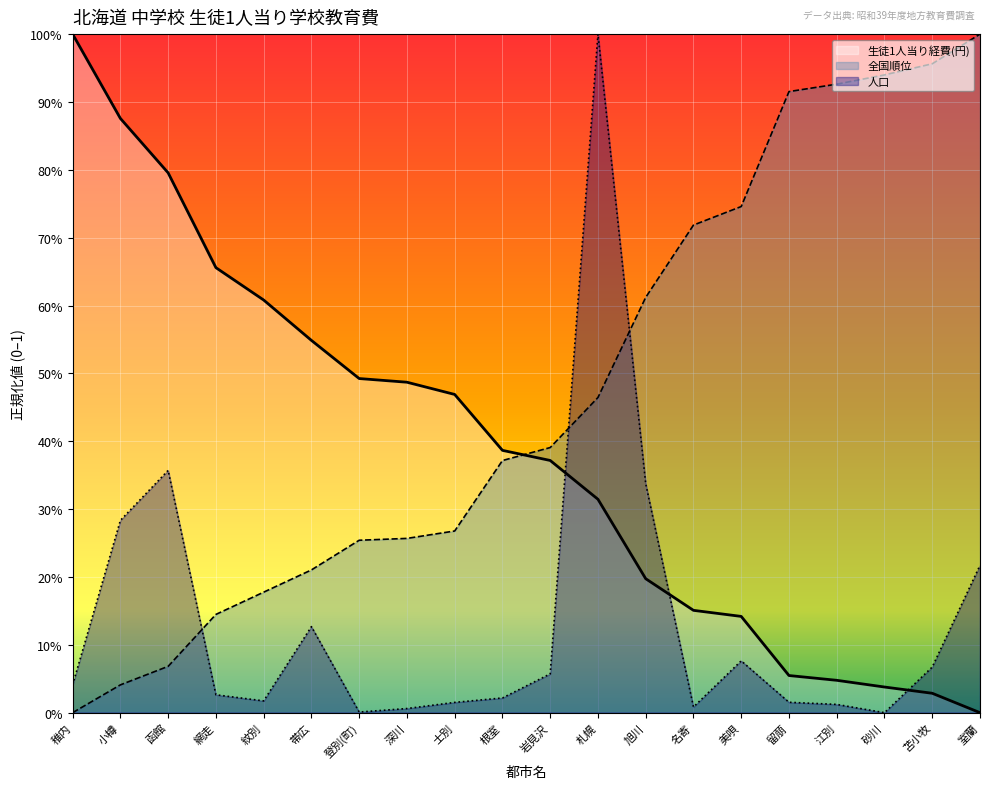

What is the difference between the maximum and minimum values in the 全国順位 series?

1.0